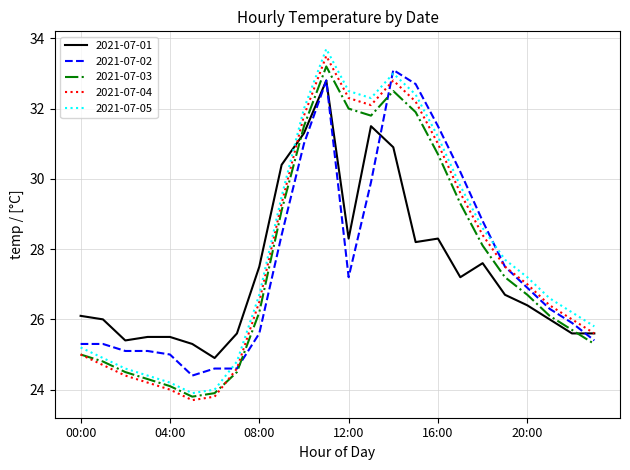

True or false: 2021-07-05 and 2021-07-04 cross at least once.

False